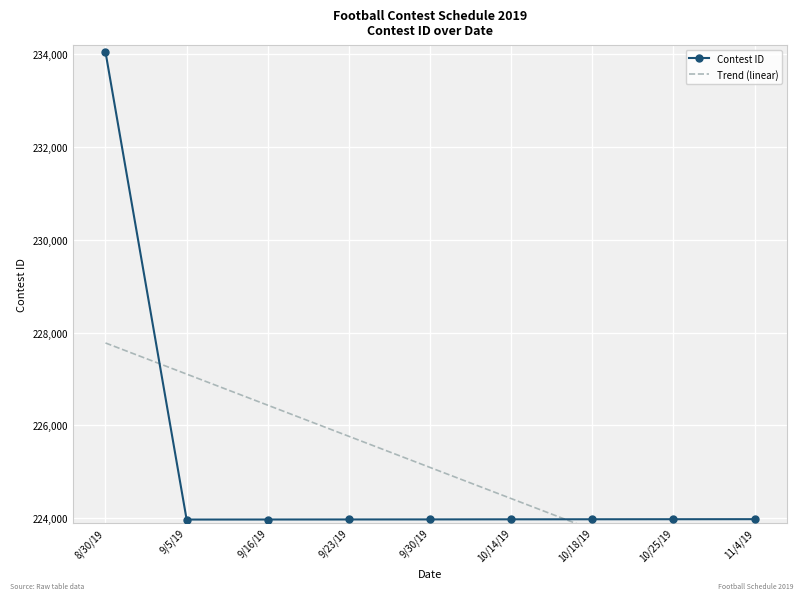

True or false: Contest ID has more than 1 points higher than both neighbors.

False